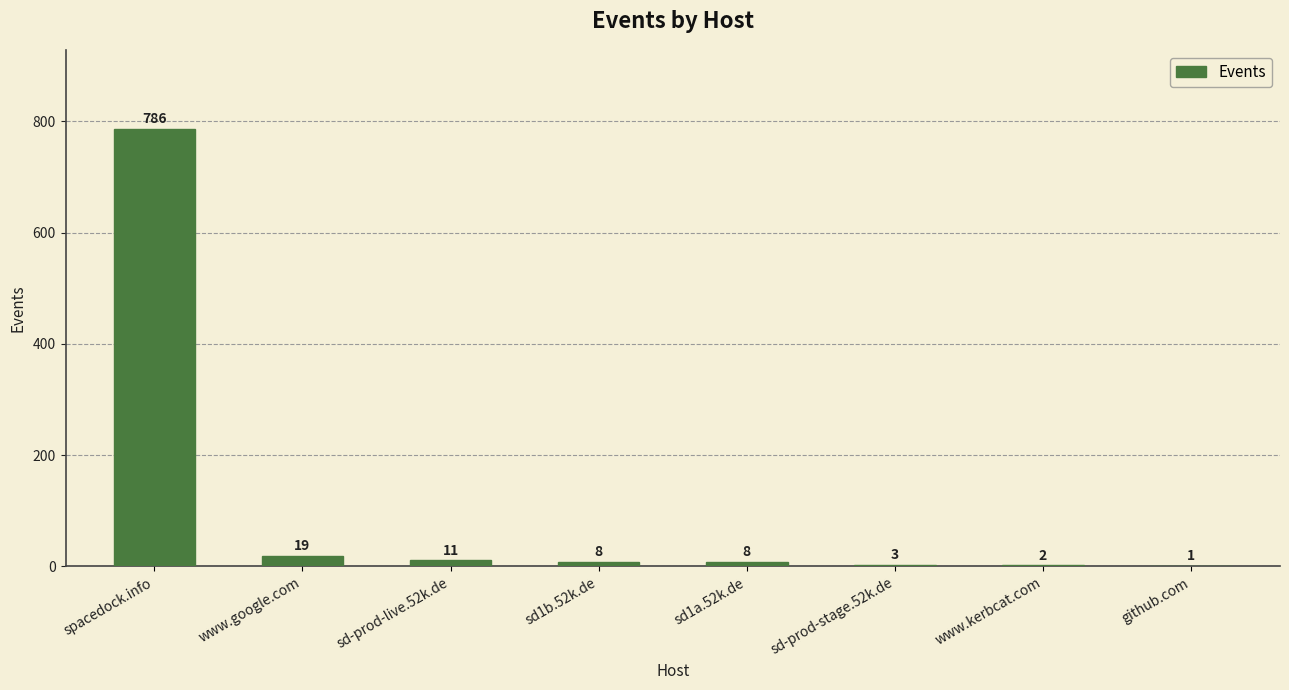

Between spacedock.info and sd1a.52k.de, which is larger?

spacedock.info